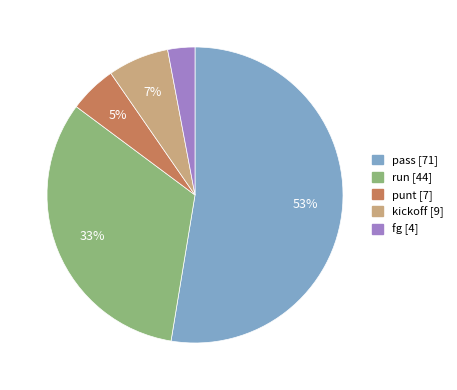

What percentage is the punt slice, to the nearest percent?

5%